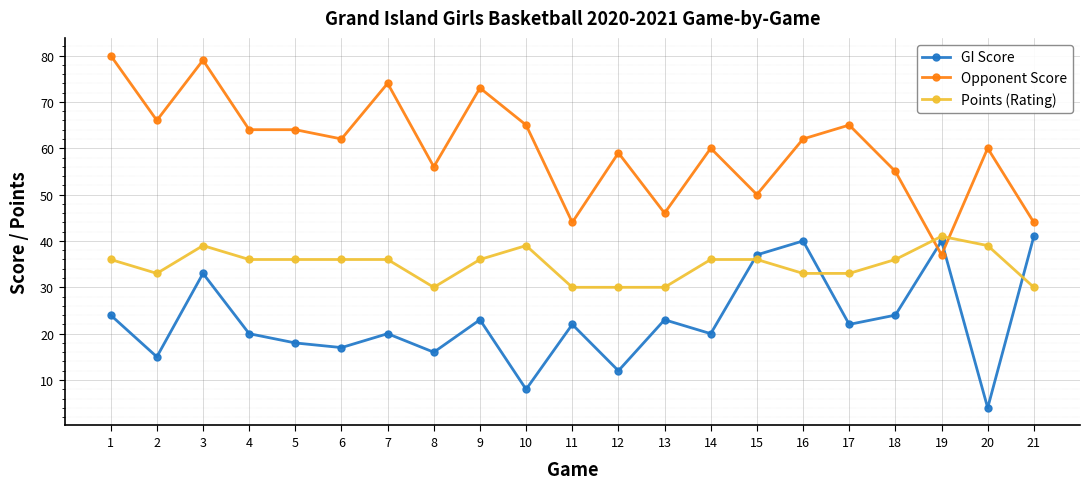

Between which two adjacent categories do Points (Rating) and GI Score first intersect?

14 and 15